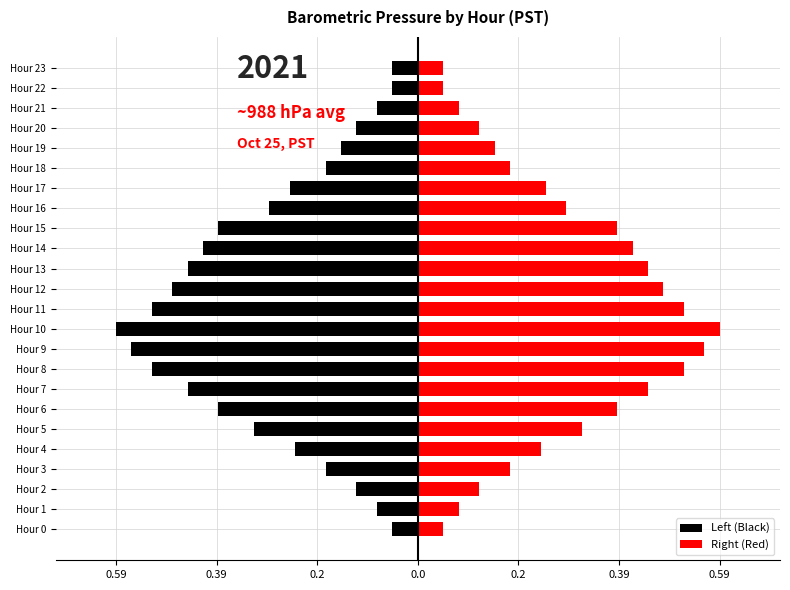

Which series changed the most between Hour 17 and Hour 22?

Left (Black)